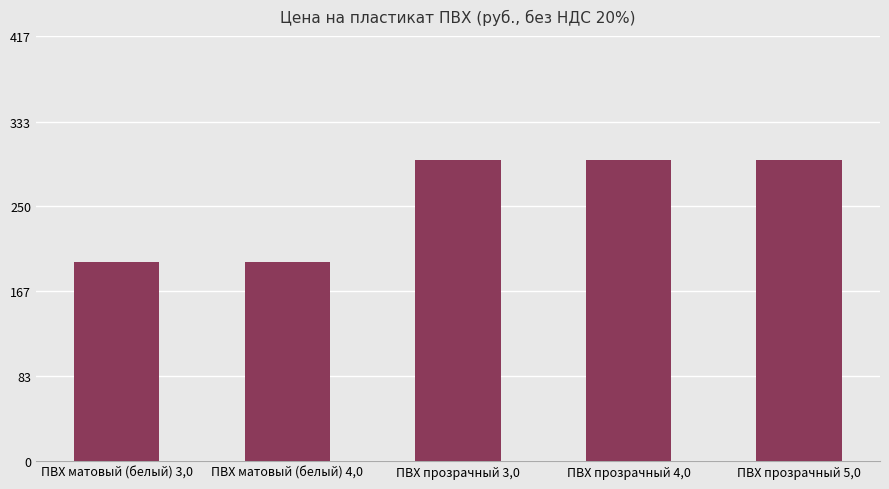

The value at ПВХ прозрачный 5,0 is 295. True or false?

True